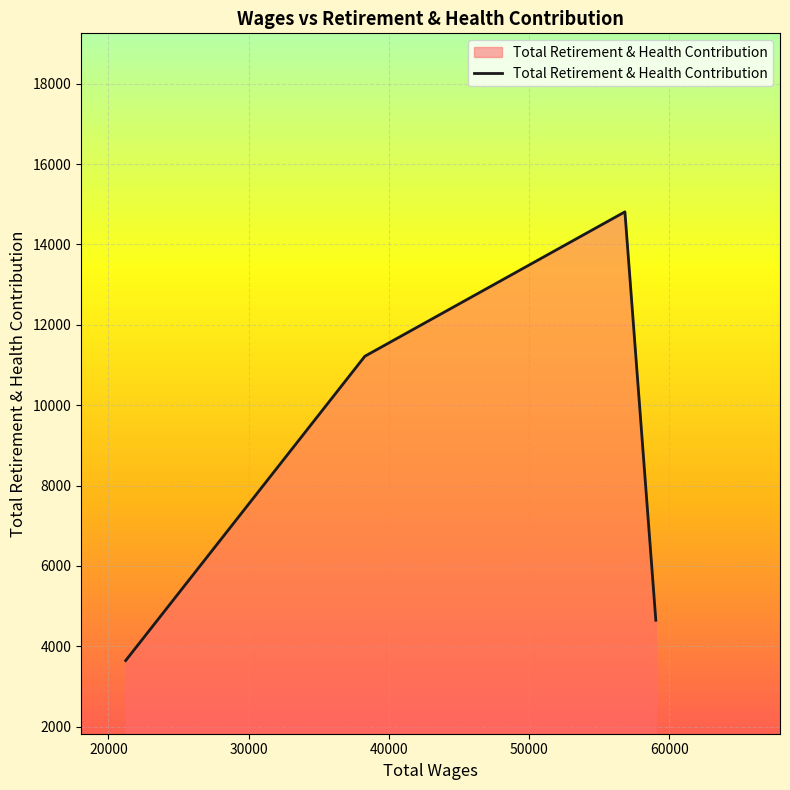

Reading right to left, list all the values displayed in this chart.

4646	14813	11218	3642